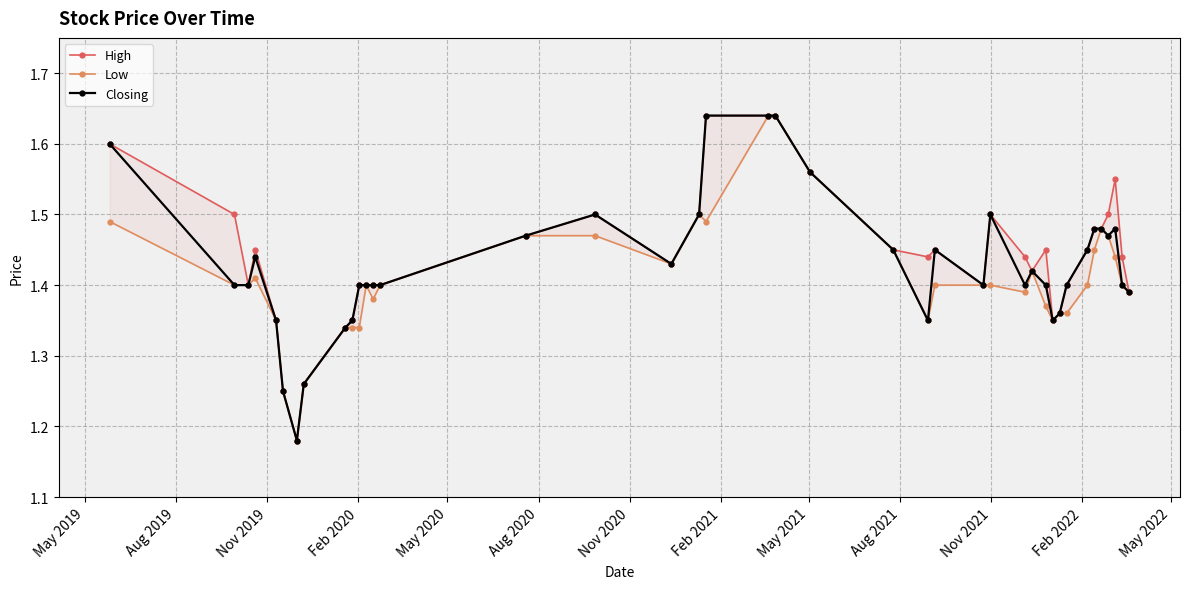

What are all the series names shown in the legend?

High, Low, Closing